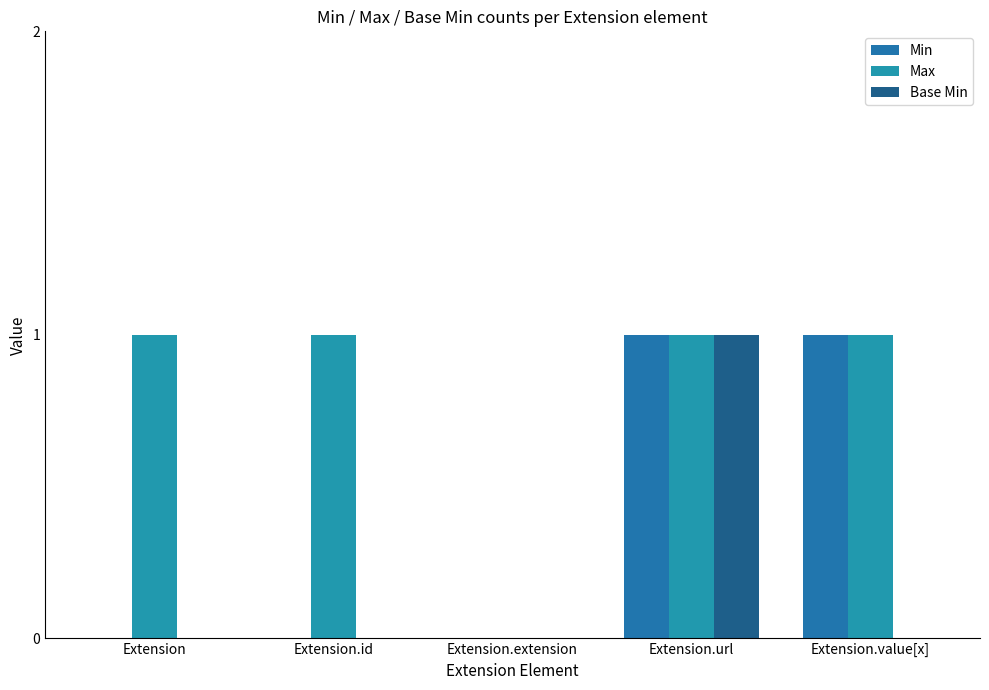

What is the difference between the Min values at Extension.extension and Extension.value[x]?

1